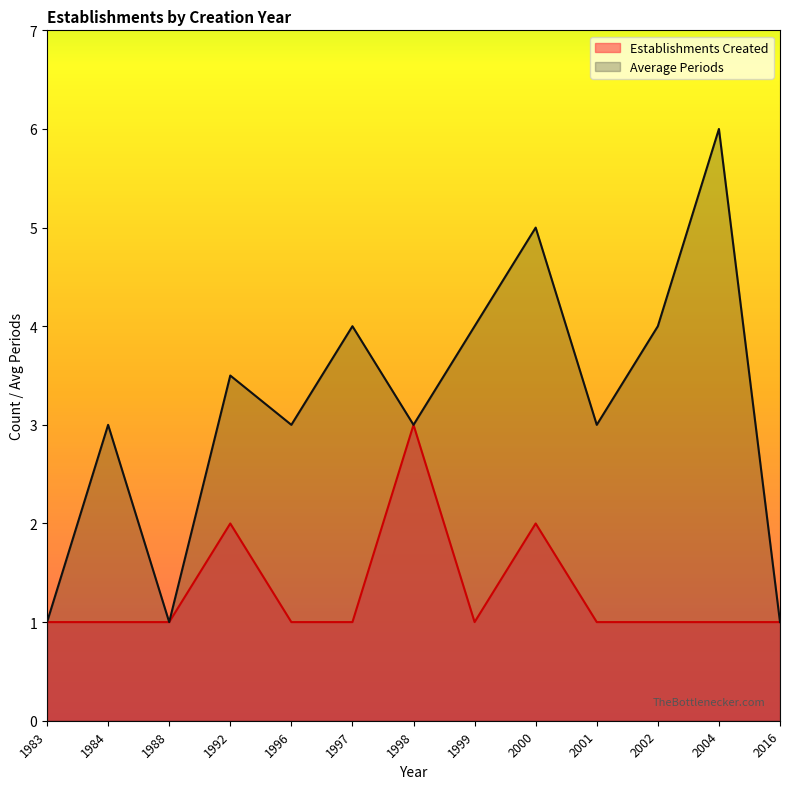

At which label does Establishments Created reach its minimum?

1983